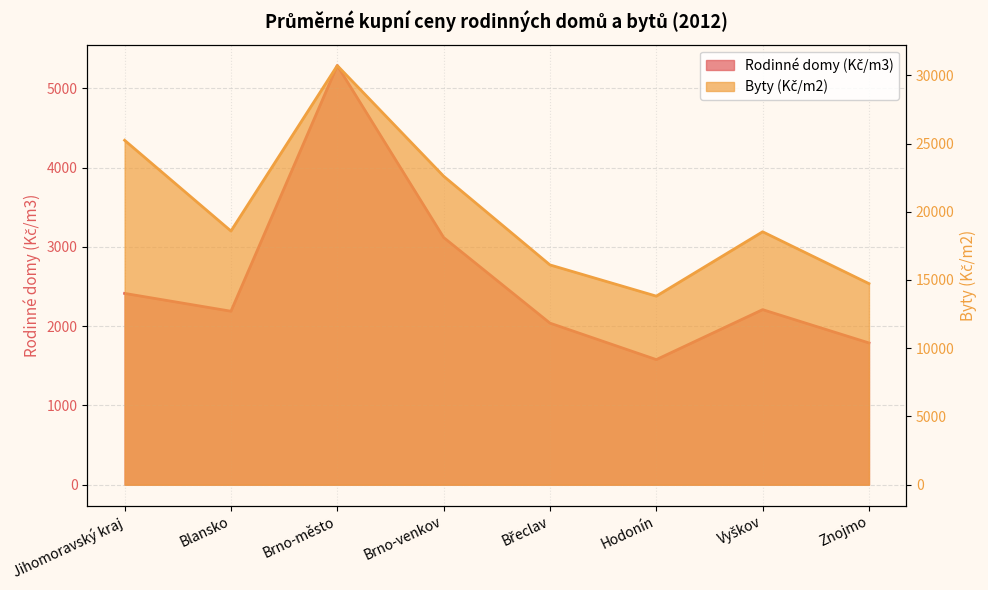

How many interior local peaks does the Byty (Kč/m2) series have?

2